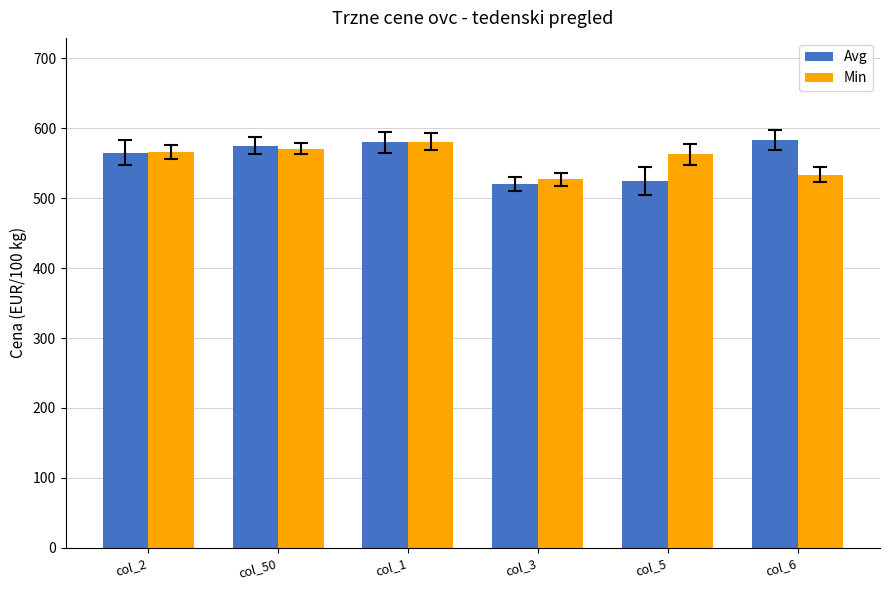

Is the value of Avg at col_5 greater than the value of Min at col_2?

No